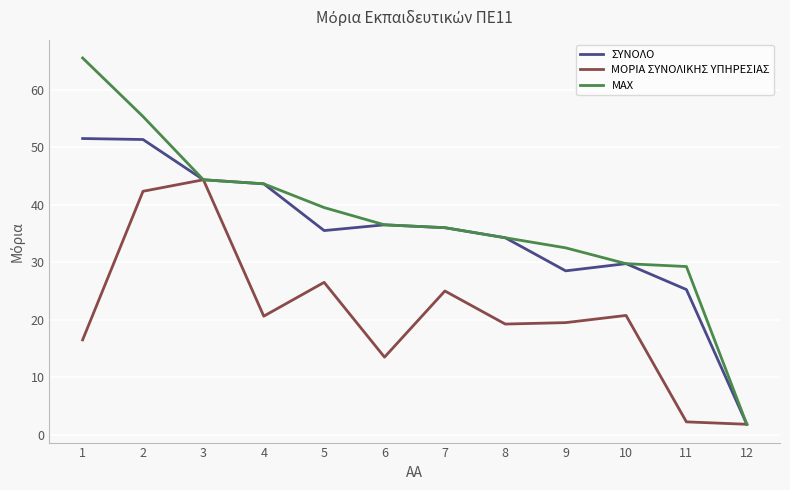

Is it true that ΜΟΡΙΑ ΣΥΝΟΛΙΚΗΣ ΥΠΗΡΕΣΙΑΣ equals 25.0 at 7?

True